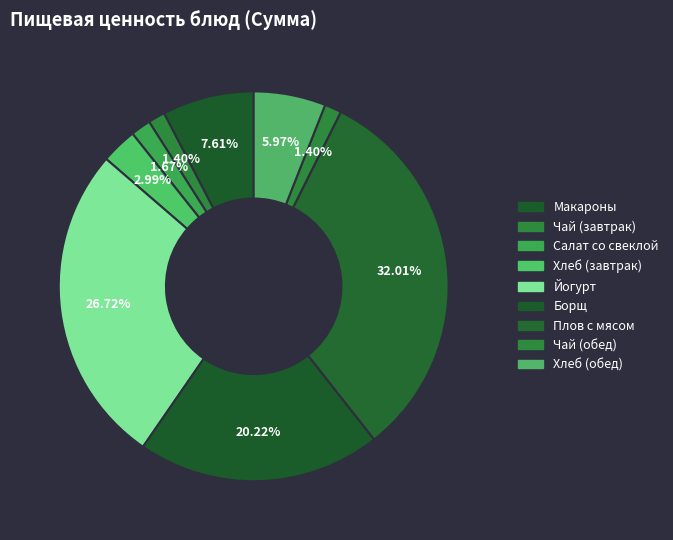

How many segments does this pie chart have?

9